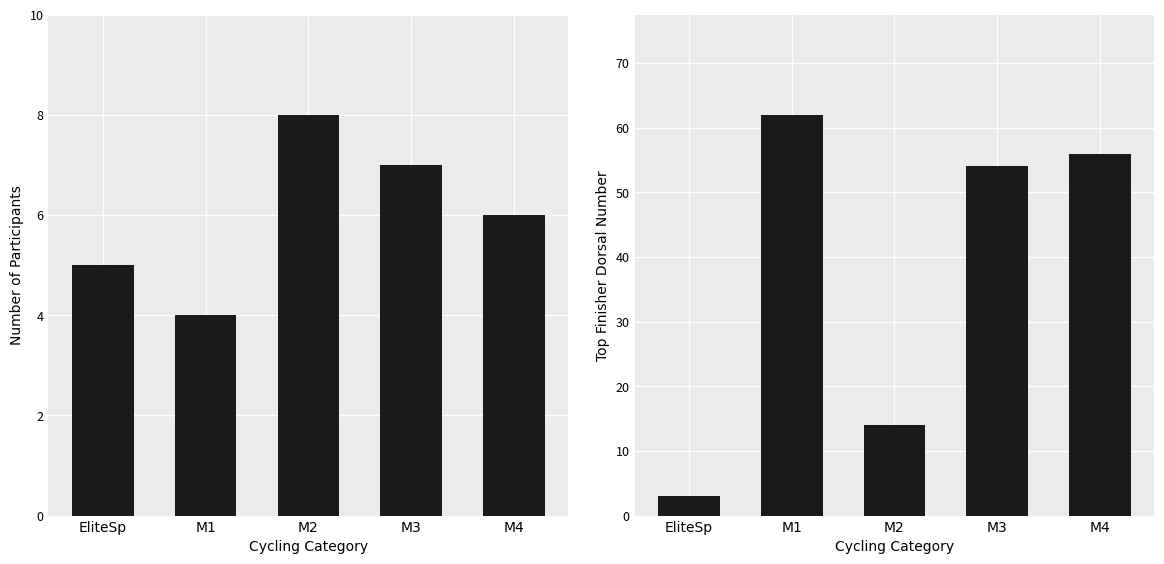

Read the Top Finisher (Pos 1) Dorsal value at M1, to the nearest 10.

60